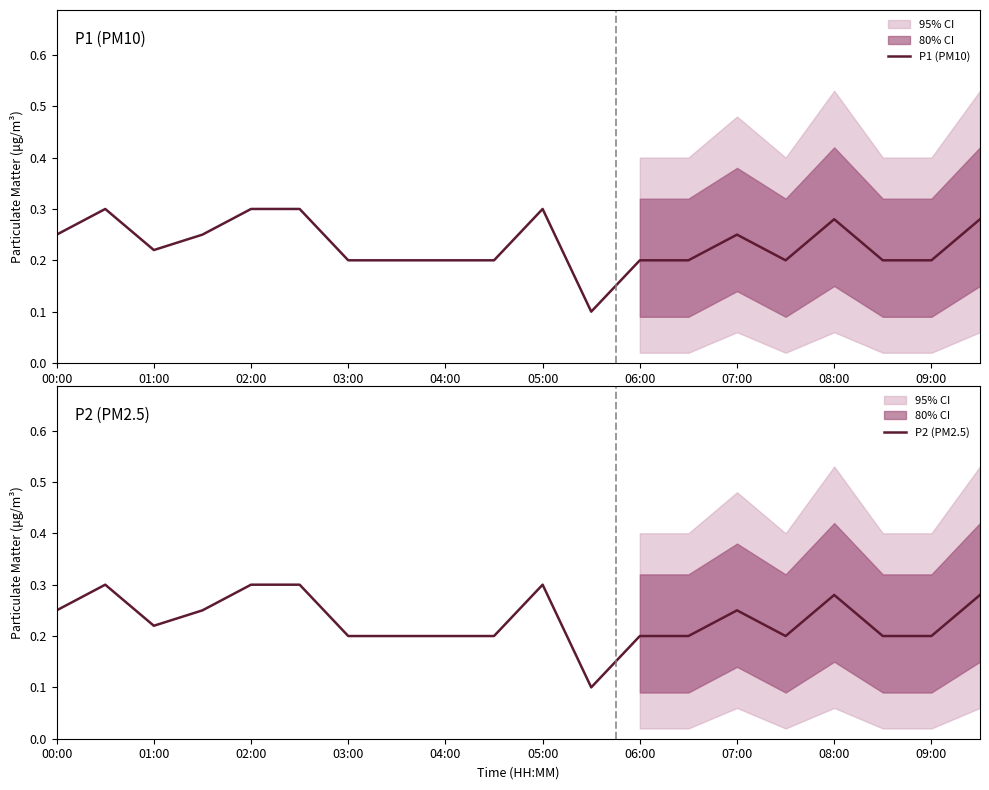

What is the value of the P2 (PM2.5) point at the 9th from the left?

0.2